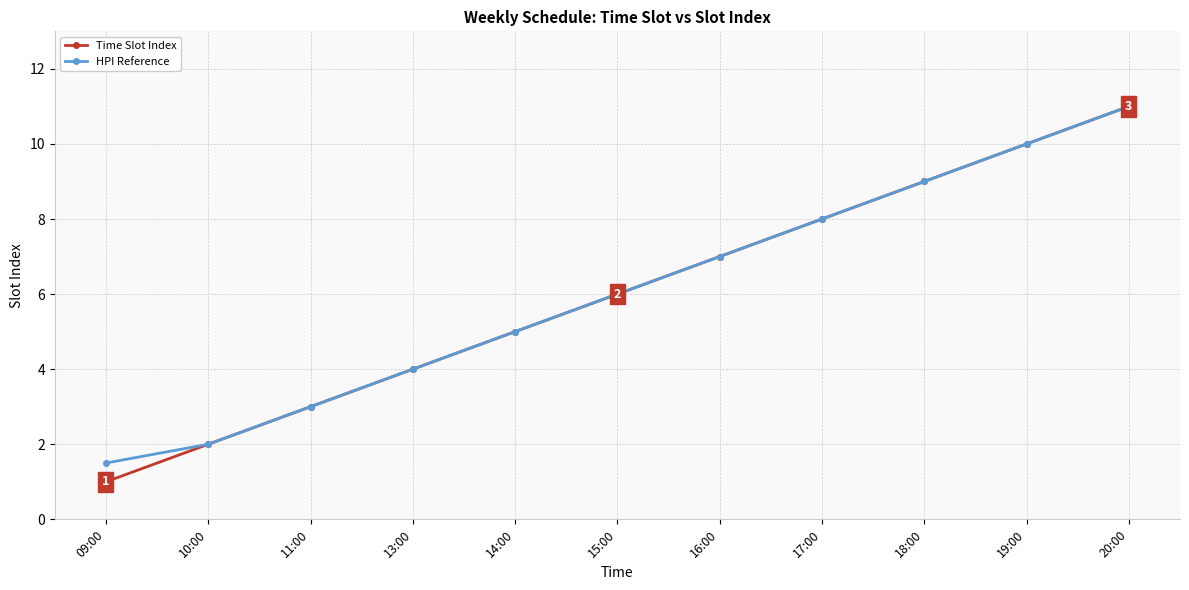

At which label is Time Slot Index closest to 6?

15:00